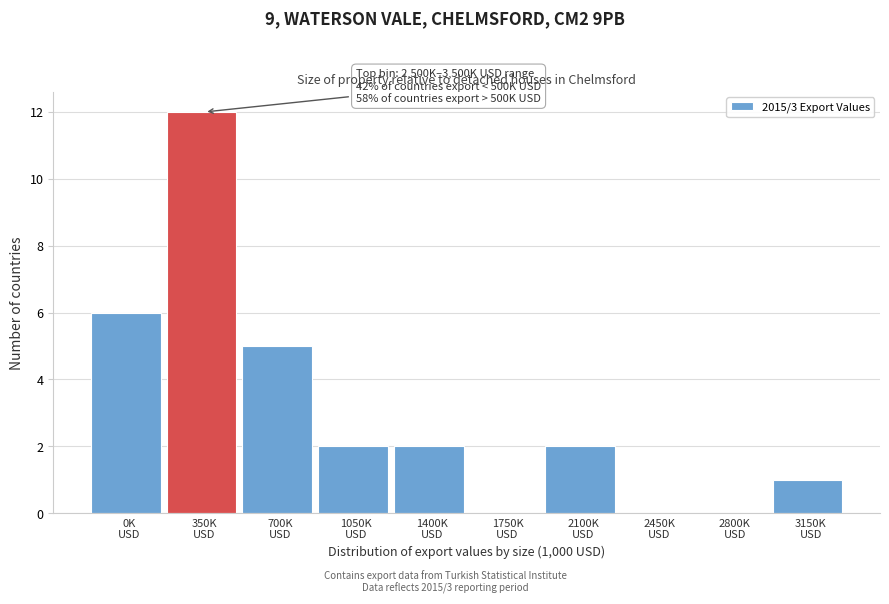

What is the sum of all values?

30